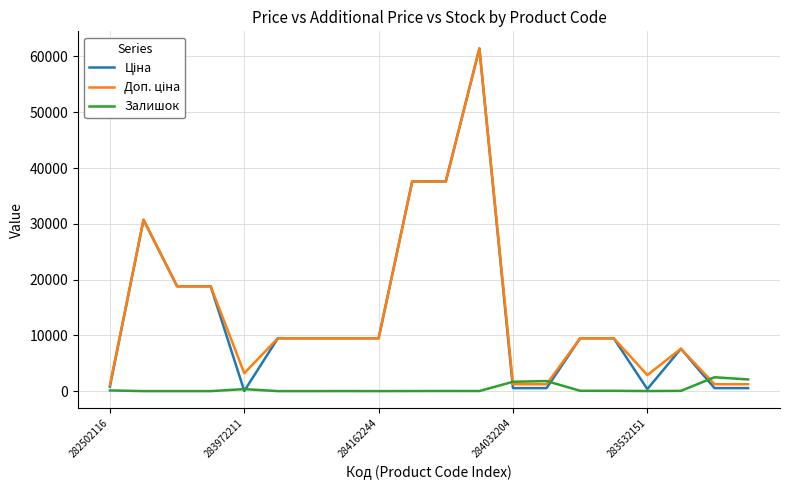

Does the chart display data point markers on the line(s)?

No